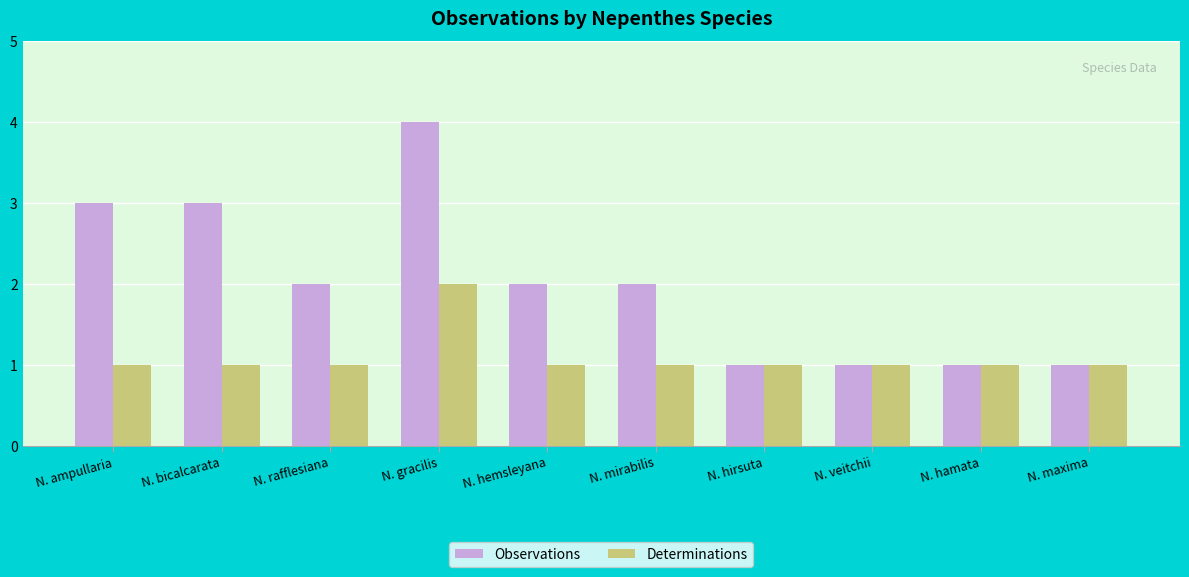

Reading right to left, transcribe all the data shown in this chart.

Observations: 1	1	1	1	2	2	4	2	3	3
Determinations: 1	1	1	1	1	1	2	1	1	1